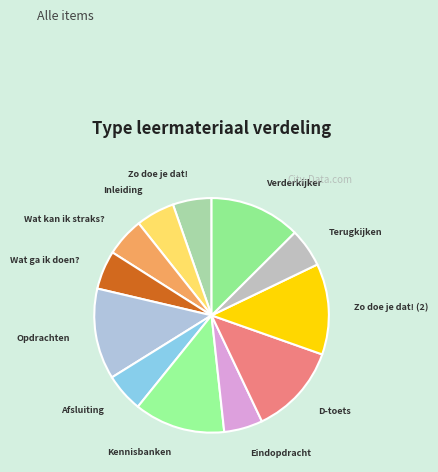

True or false: Eindopdracht accounts for 1% of the total.

False